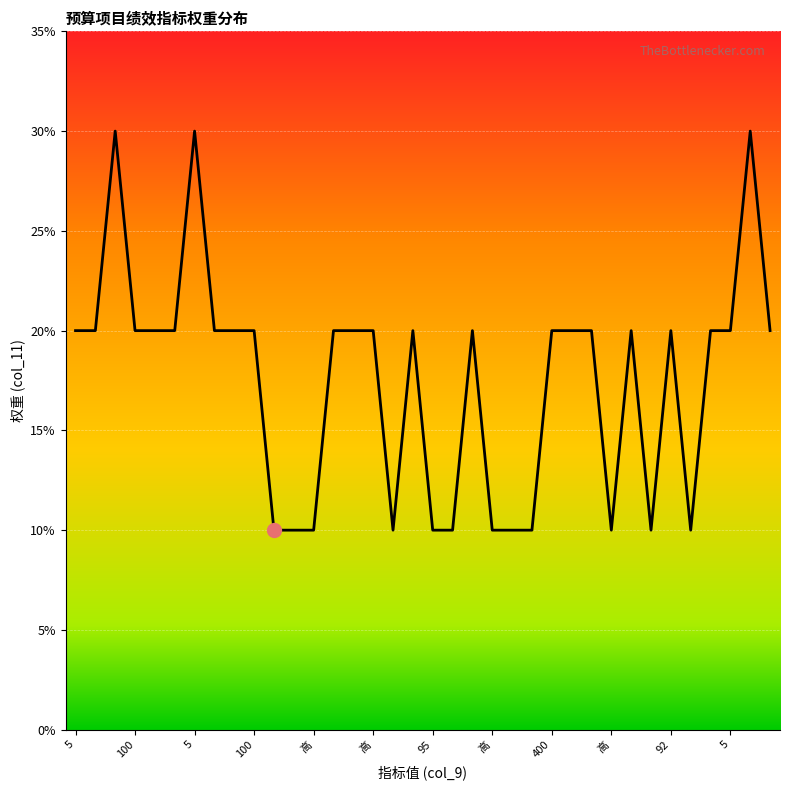

What is the difference between the maximum and minimum values?

20